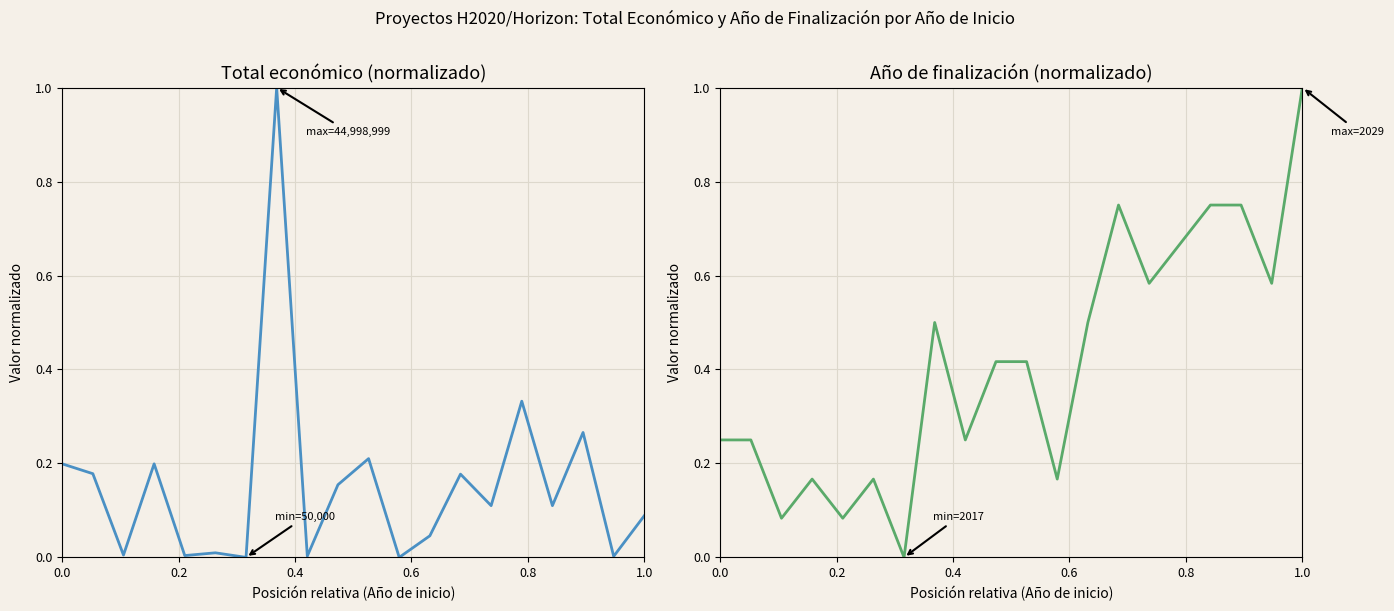

At how many categories does at least one series exceed 0?

19